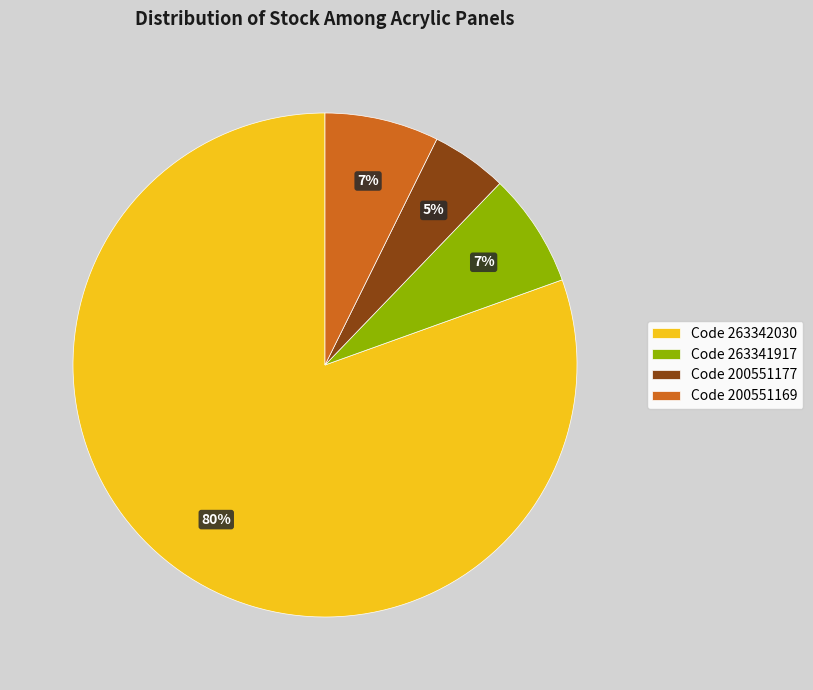

To the nearest percent, what is the average slice percentage?

25%